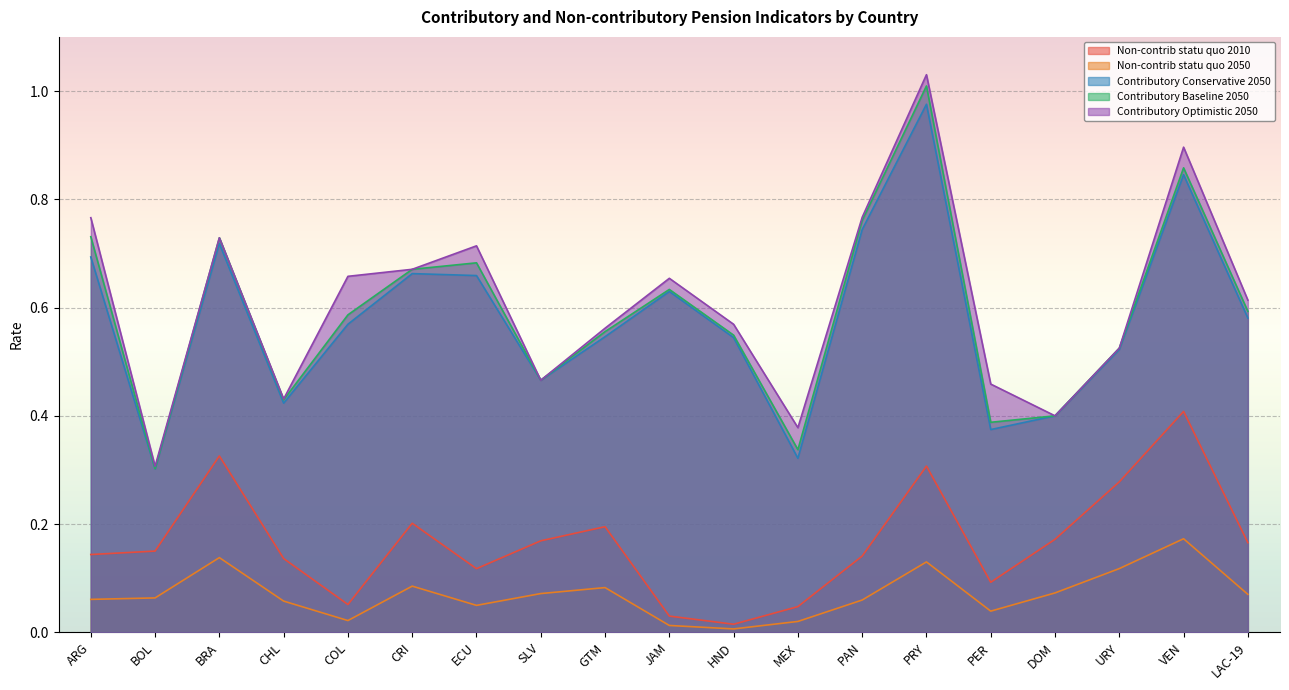

How many interior local valleys does the Contributory Optimistic 2050 series have?

5